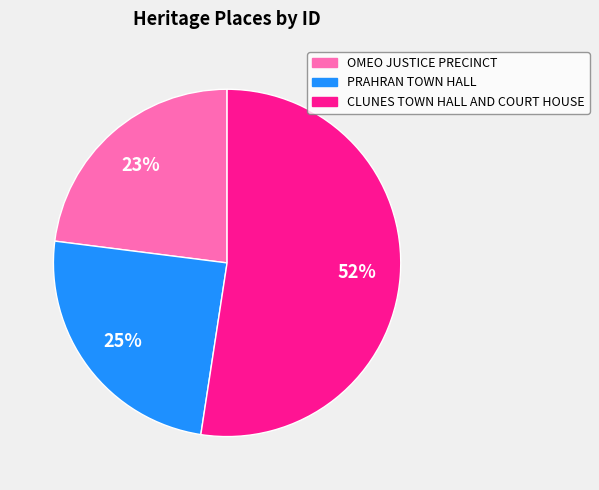

Is CLUNES TOWN HALL AND COURT HOUSE the majority of the pie?

Yes